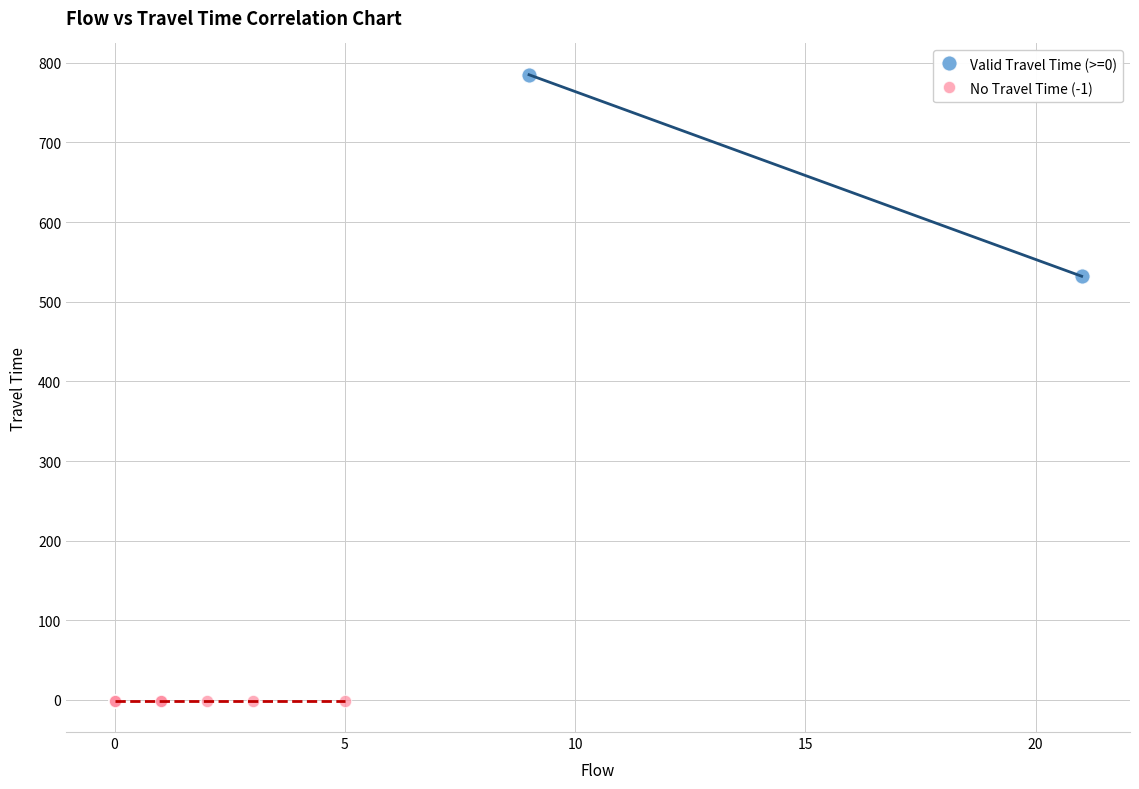

What are all the series names shown in the legend?

Valid Travel Time (>=0), No Travel Time (-1)